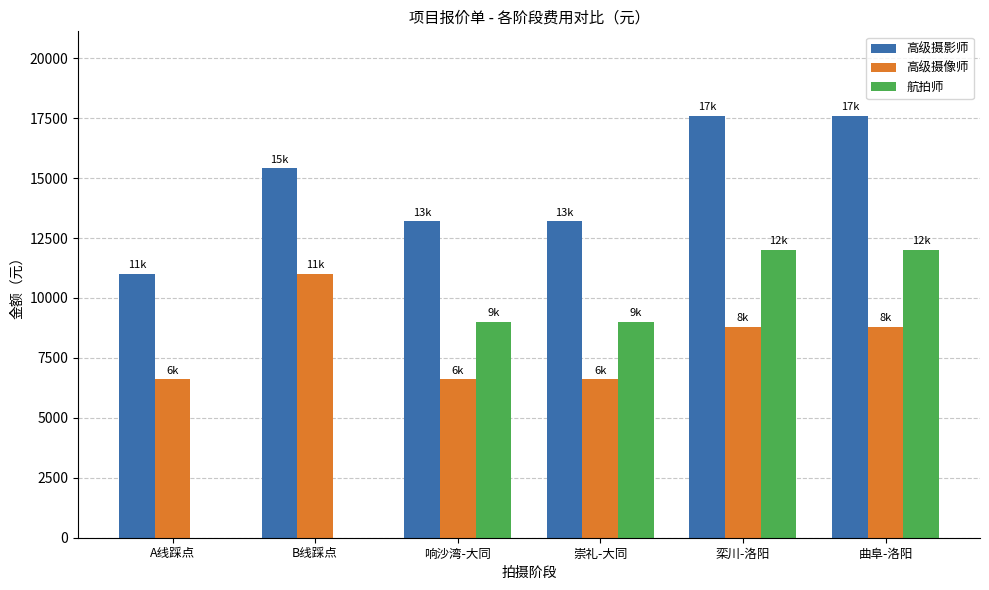

Which series has the largest total across all categories?

高级摄影师